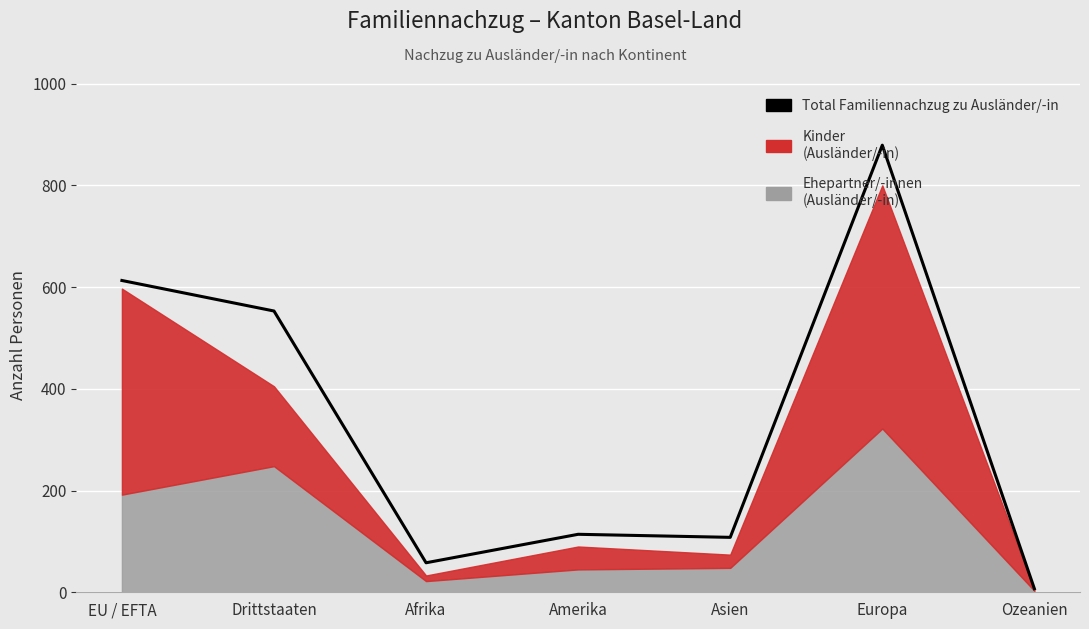

Where is the first local maximum?

Amerika